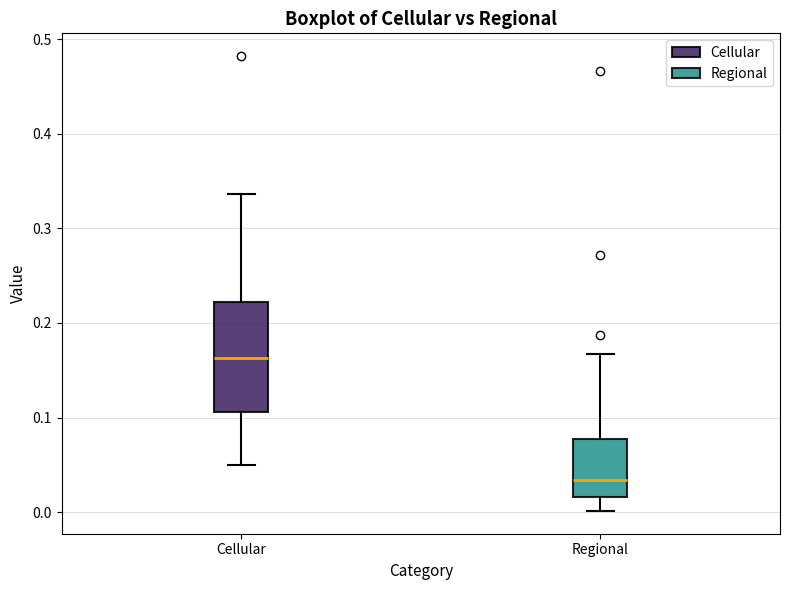

Reading left to right, read every box against the y-axis: the position of its median line, the range the box covers, and the ends of its whiskers. The values are not printed on the chart, so give them approximately, as read against the axis.

Cellular: median 0.16, box 0.11 to 0.22, whiskers 0.05 to 0.34
Regional: median 0.03, box 0.02 to 0.08, whiskers 0.00 to 0.17